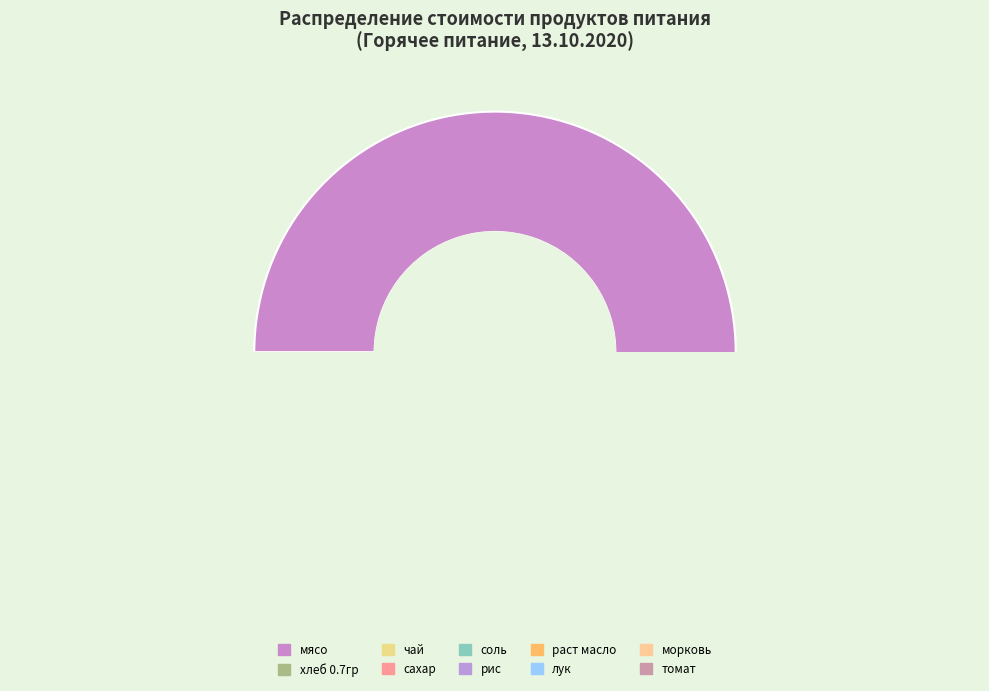

Do рис and томат together represent more than half of the pie?

No